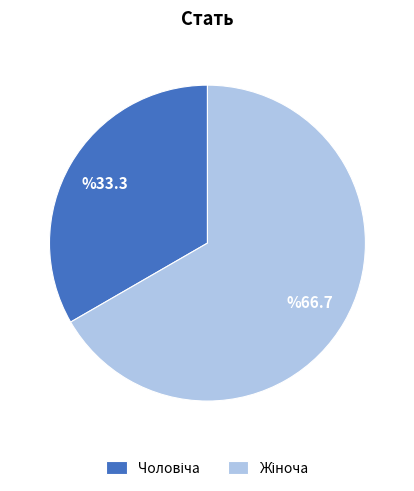

How many slices are in this pie chart?

2